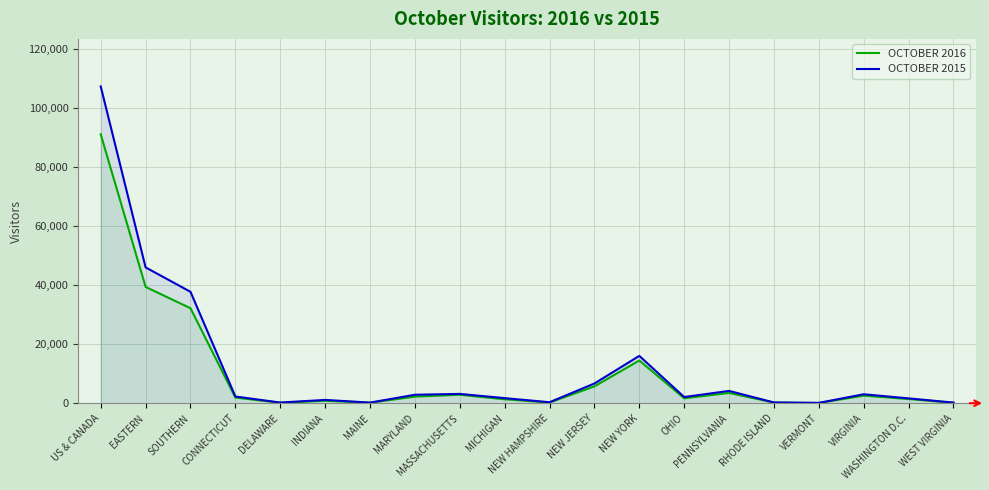

In OCTOBER 2016, how many points are lower than both neighbors (excluding endpoints)?

5